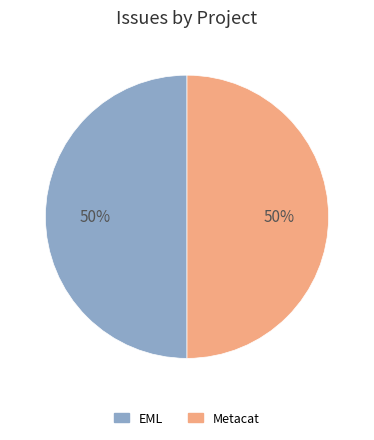

To the nearest percent, what is the combined percentage of EML and Metacat?

100%